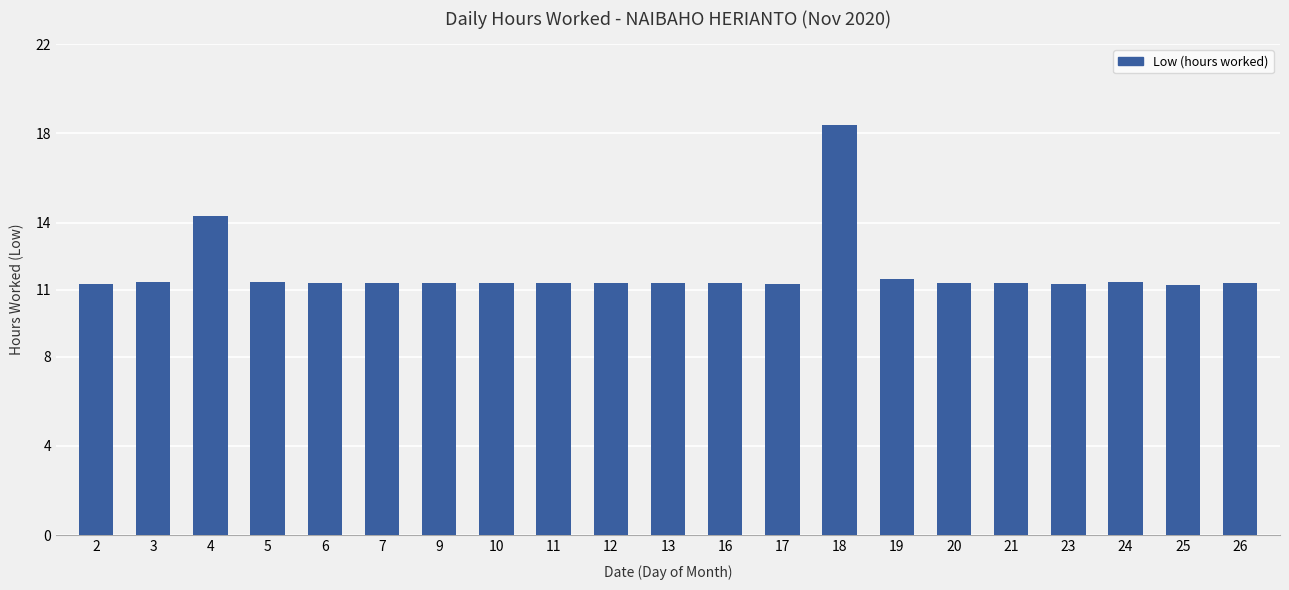

How many categories are shown in the chart?

21